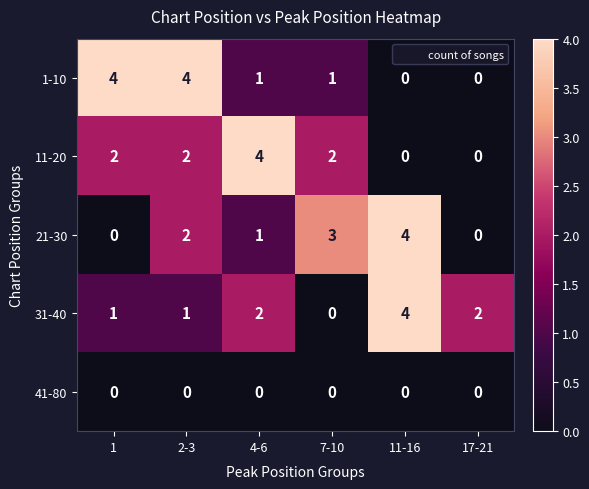

Between 11-16 and 17-21, which series saw the biggest shift?

21-30